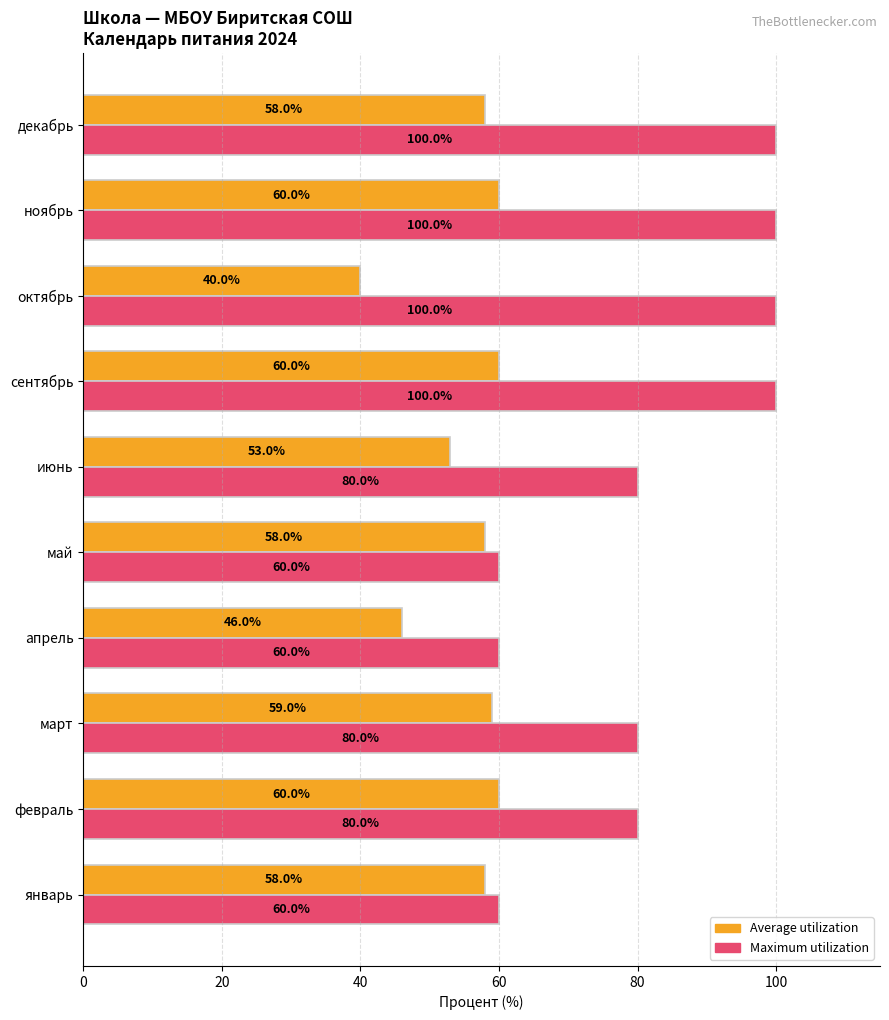

Which series has the widest spread of values?

Maximum utilization